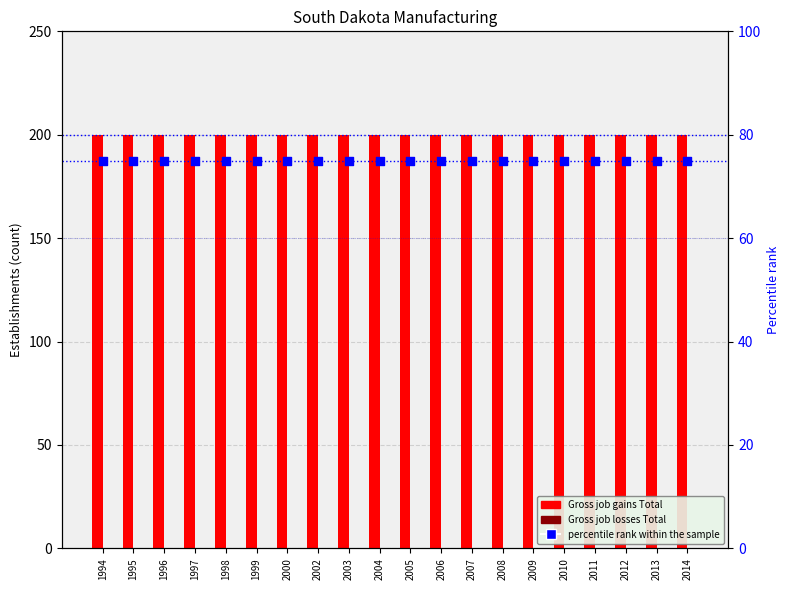

Which series has the largest total across all categories?

Gross job gains Total